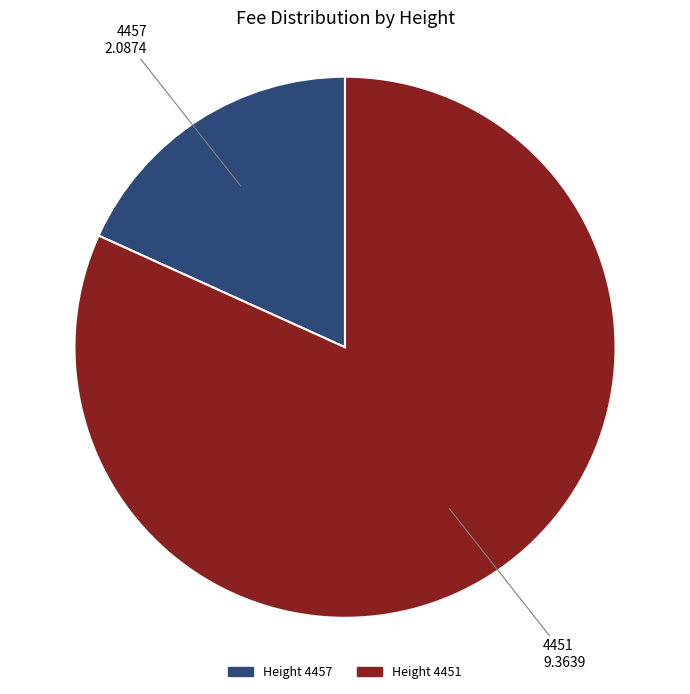

Which category has the smallest portion of the pie?

4457